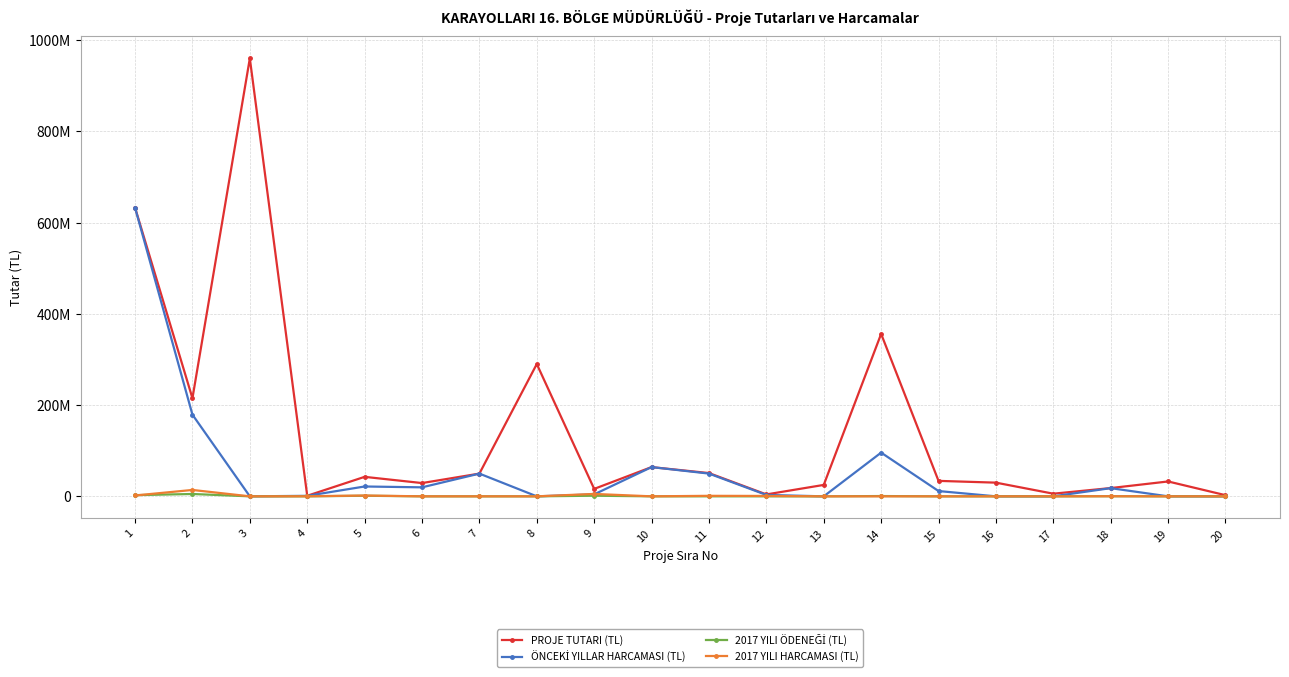

Is the value of PROJE TUTARI (TL) at 1 greater than the value of 2017 YILI HARCAMASI (TL) at 20?

Yes